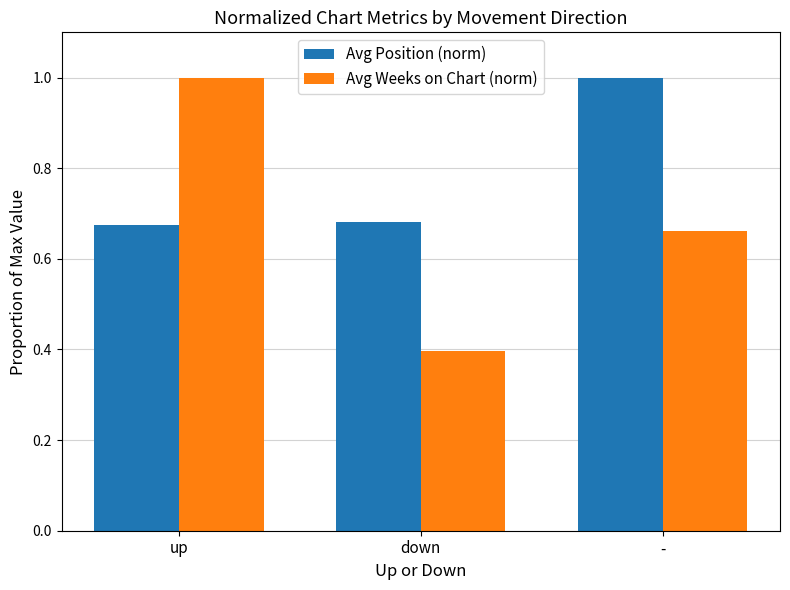

How many bars are there in total?

6